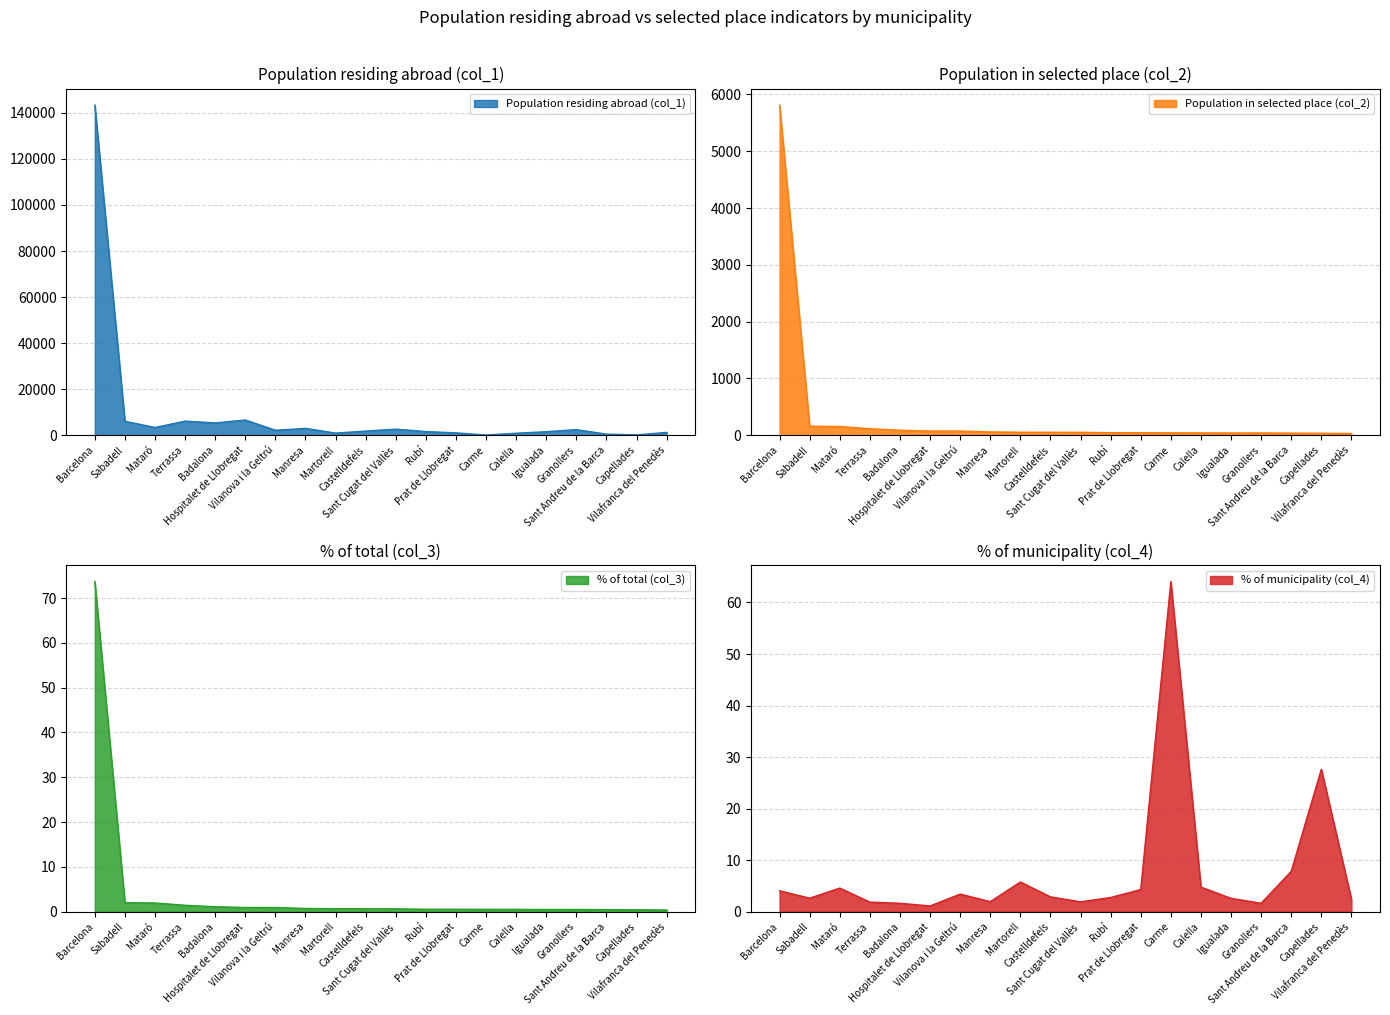

Does the chart have visible grid lines?

Yes